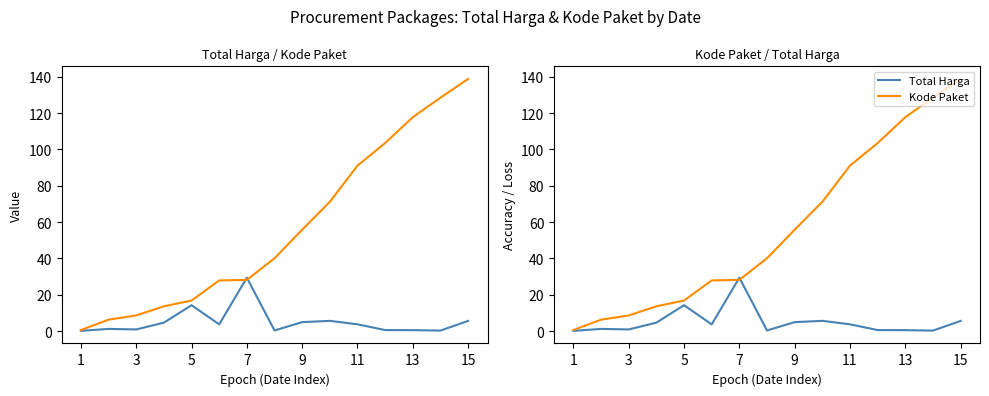

Is it true that Total Harga equals 5.6 at 15?

True